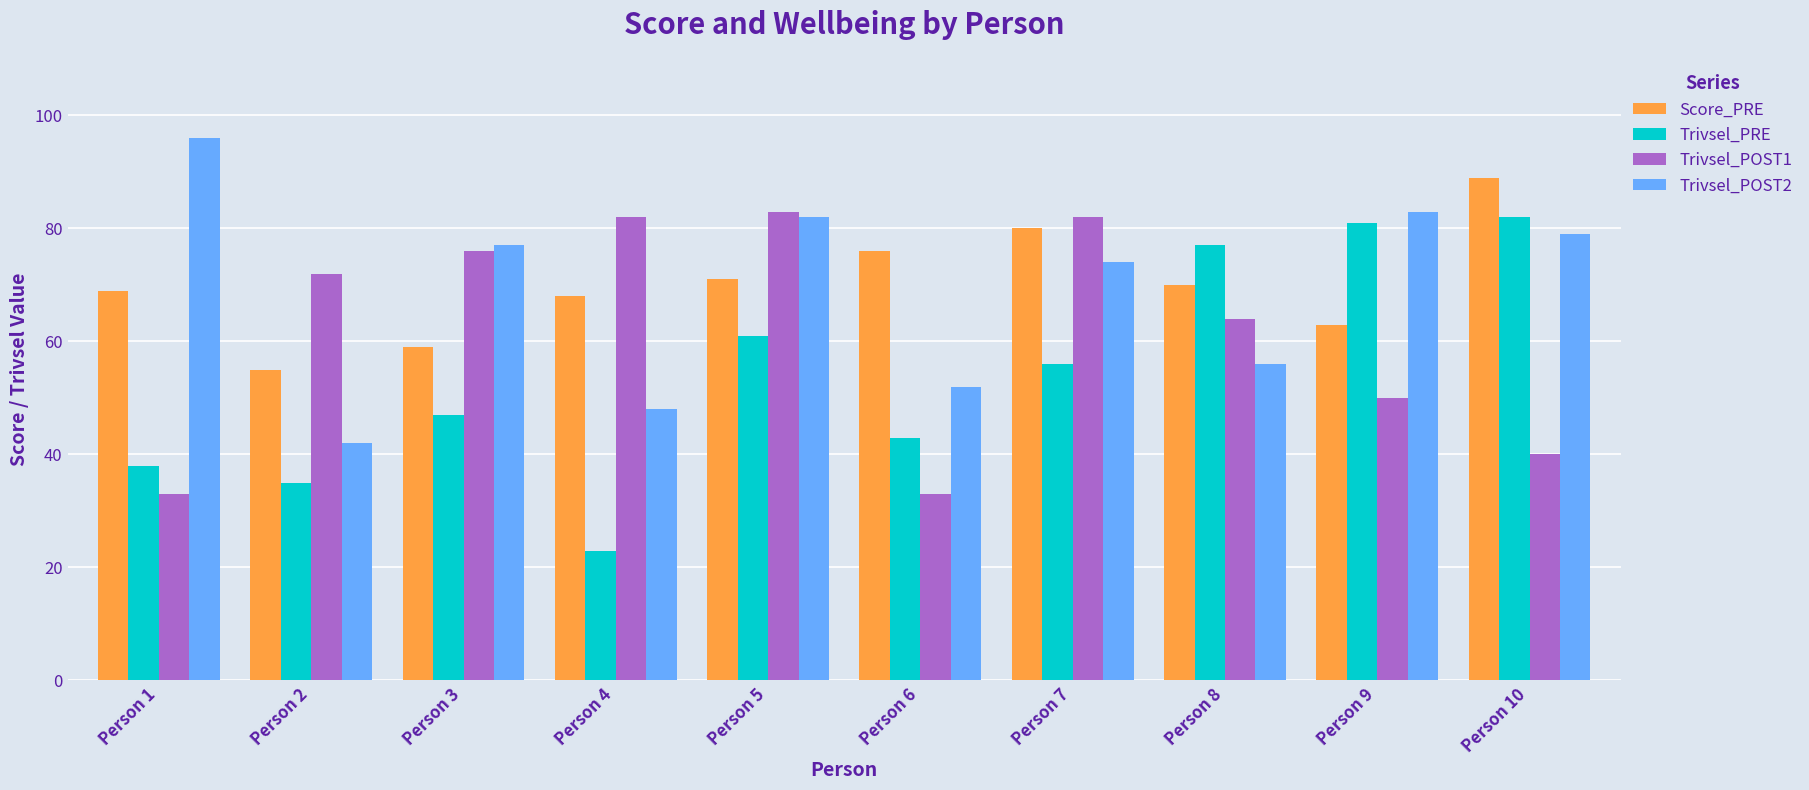

What is the value of the Trivsel_POST1 bar at the 1st from the left?

33